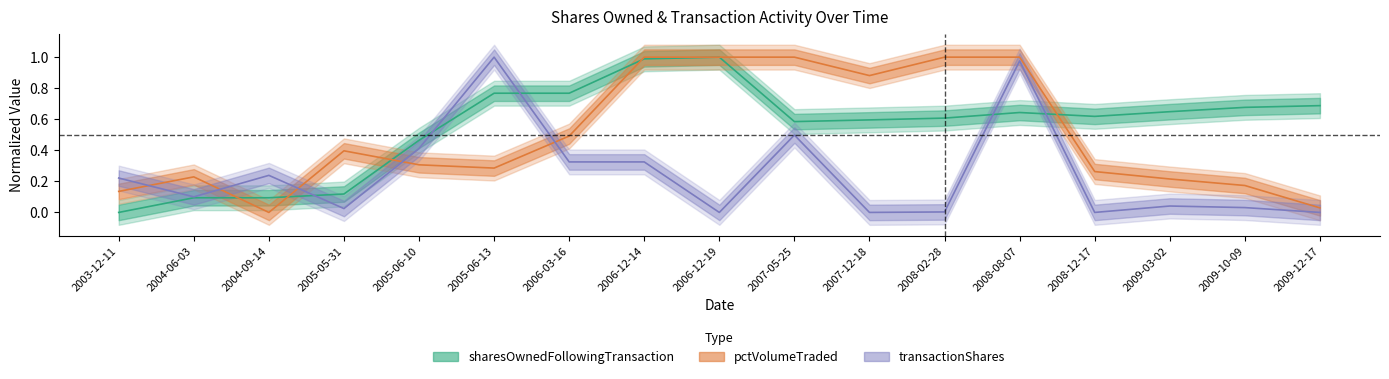

What is the sum of the sharesOwnedFollowingTransaction values at 2005-06-13 and 2008-12-17?

1.4